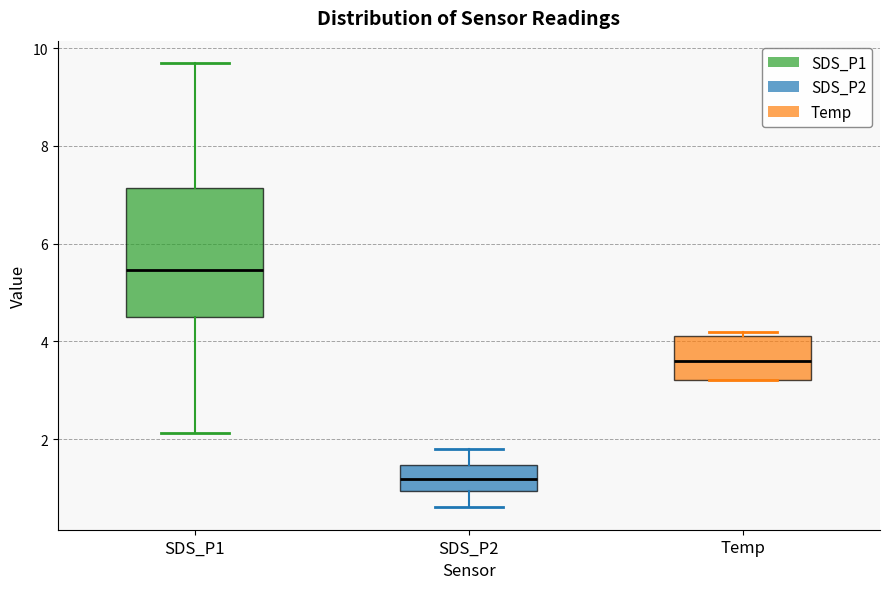

Comparing the boxes themselves (not the whiskers), which one is the tallest?

SDS_P1